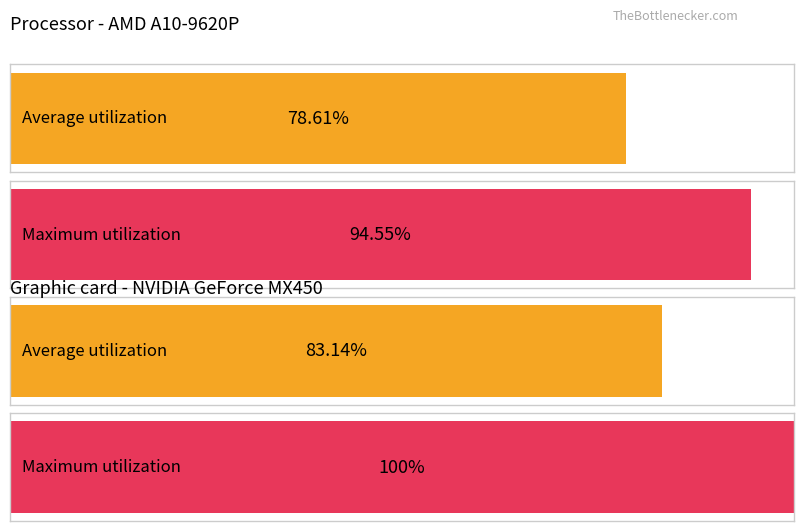

Is the value of Average utilization at 17 greater than the value of Maximum utilization at 3?

No